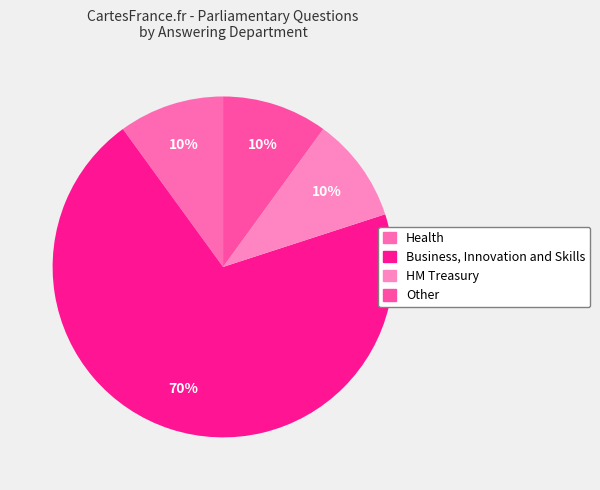

What is the smallest slice in the pie chart?

Health